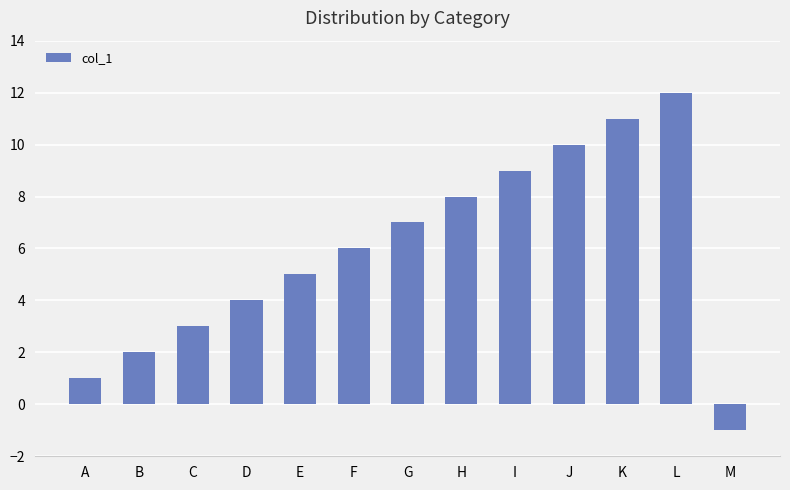

Rank the categories by value from lowest to highest.

M, A, B, C, D, E, F, G, H, I, J, K, L